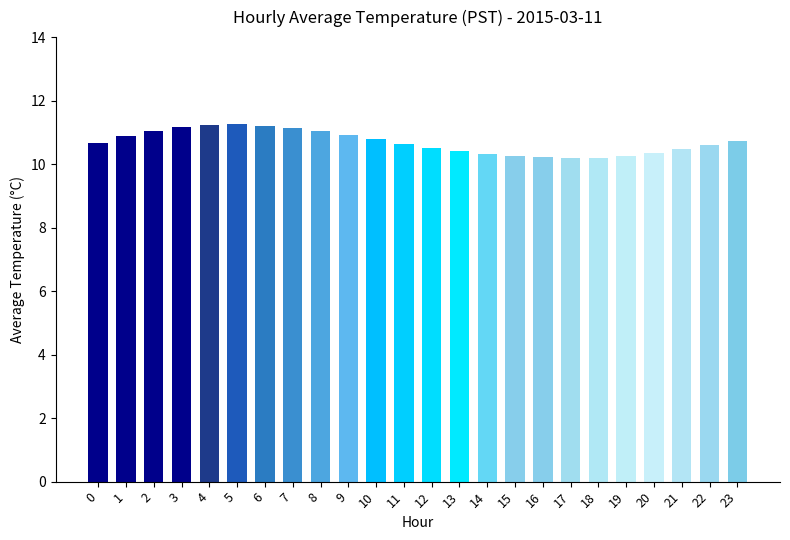

What is the average value?

10.7